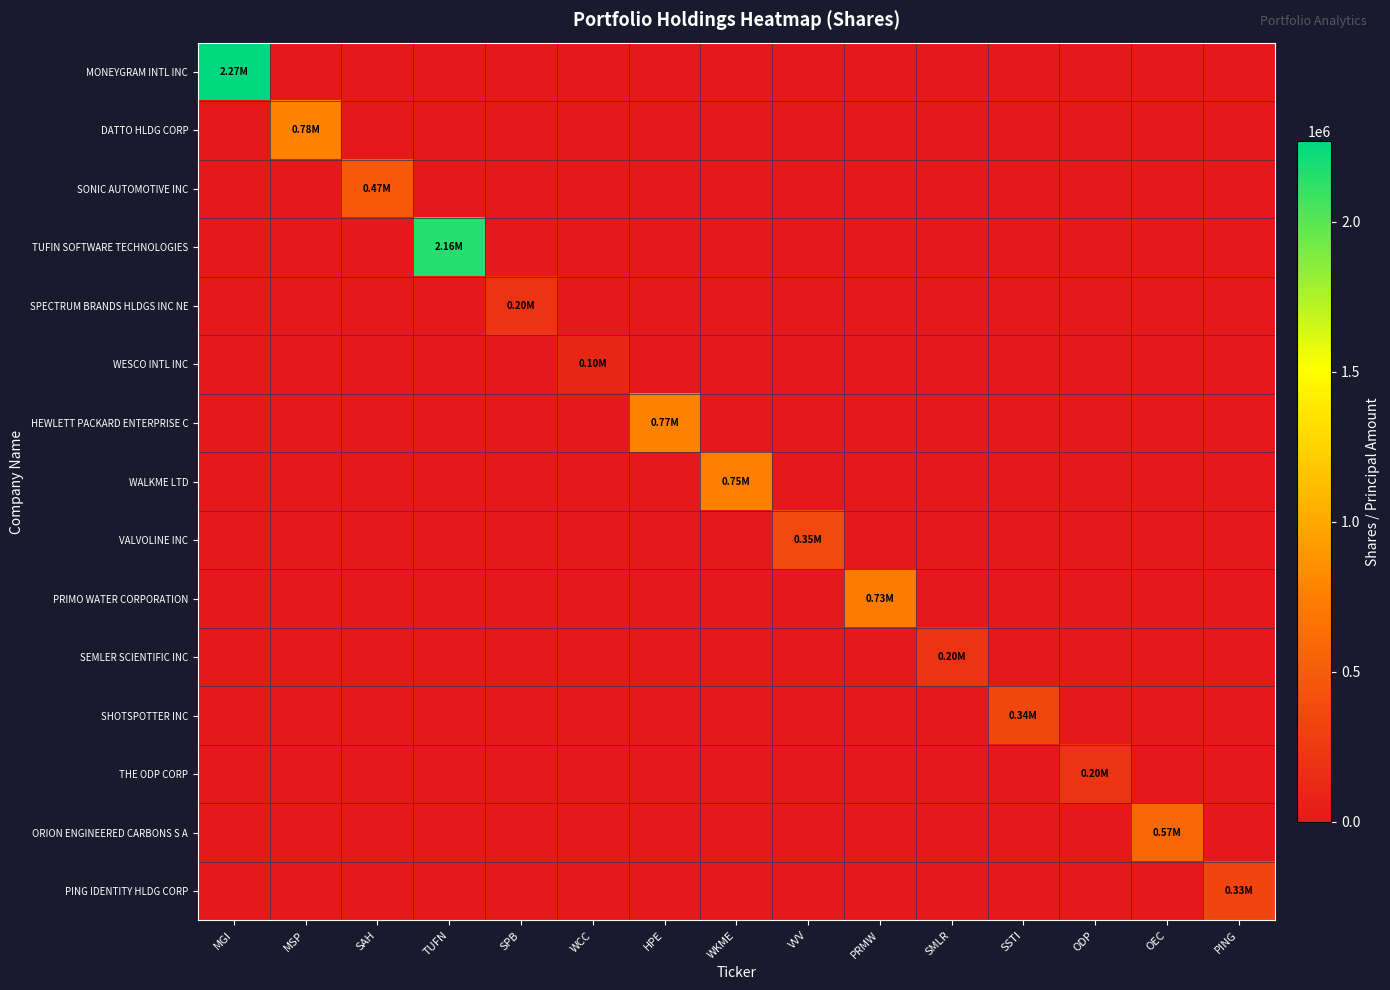

Reading left to right, extract all data points from this chart.

MONEYGRAM INTL INC: MGI=2267500	MSP=0	SAH=0	TUFN=0	SPB=0	WCC=0	HPE=0	WKME=0	VVV=0	PRMW=0	SMLR=0	SSTI=0	ODP=0	OEC=0	PING=0
DATTO HLDG CORP: MGI=0	MSP=776000	SAH=0	TUFN=0	SPB=0	WCC=0	HPE=0	WKME=0	VVV=0	PRMW=0	SMLR=0	SSTI=0	ODP=0	OEC=0	PING=0
SONIC AUTOMOTIVE INC: MGI=0	MSP=0	SAH=470000	TUFN=0	SPB=0	WCC=0	HPE=0	WKME=0	VVV=0	PRMW=0	SMLR=0	SSTI=0	ODP=0	OEC=0	PING=0
TUFIN SOFTWARE TECHNOLOGIES: MGI=0	MSP=0	SAH=0	TUFN=2161000	SPB=0	WCC=0	HPE=0	WKME=0	VVV=0	PRMW=0	SMLR=0	SSTI=0	ODP=0	OEC=0	PING=0
SPECTRUM BRANDS HLDGS INC NE: MGI=0	MSP=0	SAH=0	TUFN=0	SPB=199510	WCC=0	HPE=0	WKME=0	VVV=0	PRMW=0	SMLR=0	SSTI=0	ODP=0	OEC=0	PING=0
WESCO INTL INC: MGI=0	MSP=0	SAH=0	TUFN=0	SPB=0	WCC=100000	HPE=0	WKME=0	VVV=0	PRMW=0	SMLR=0	SSTI=0	ODP=0	OEC=0	PING=0
HEWLETT PACKARD ENTERPRISE C: MGI=0	MSP=0	SAH=0	TUFN=0	SPB=0	WCC=0	HPE=765000	WKME=0	VVV=0	PRMW=0	SMLR=0	SSTI=0	ODP=0	OEC=0	PING=0
WALKME LTD: MGI=0	MSP=0	SAH=0	TUFN=0	SPB=0	WCC=0	HPE=0	WKME=753364	VVV=0	PRMW=0	SMLR=0	SSTI=0	ODP=0	OEC=0	PING=0
VALVOLINE INC: MGI=0	MSP=0	SAH=0	TUFN=0	SPB=0	WCC=0	HPE=0	WKME=0	VVV=353000	PRMW=0	SMLR=0	SSTI=0	ODP=0	OEC=0	PING=0
PRIMO WATER CORPORATION: MGI=0	MSP=0	SAH=0	TUFN=0	SPB=0	WCC=0	HPE=0	WKME=0	VVV=0	PRMW=735000	SMLR=0	SSTI=0	ODP=0	OEC=0	PING=0
SEMLER SCIENTIFIC INC: MGI=0	MSP=0	SAH=0	TUFN=0	SPB=0	WCC=0	HPE=0	WKME=0	VVV=0	PRMW=0	SMLR=200000	SSTI=0	ODP=0	OEC=0	PING=0
SHOTSPOTTER INC: MGI=0	MSP=0	SAH=0	TUFN=0	SPB=0	WCC=0	HPE=0	WKME=0	VVV=0	PRMW=0	SMLR=0	SSTI=340000	ODP=0	OEC=0	PING=0
THE ODP CORP: MGI=0	MSP=0	SAH=0	TUFN=0	SPB=0	WCC=0	HPE=0	WKME=0	VVV=0	PRMW=0	SMLR=0	SSTI=0	ODP=200000	OEC=0	PING=0
ORION ENGINEERED CARBONS S A: MGI=0	MSP=0	SAH=0	TUFN=0	SPB=0	WCC=0	HPE=0	WKME=0	VVV=0	PRMW=0	SMLR=0	SSTI=0	ODP=0	OEC=570063	PING=0
PING IDENTITY HLDG CORP: MGI=0	MSP=0	SAH=0	TUFN=0	SPB=0	WCC=0	HPE=0	WKME=0	VVV=0	PRMW=0	SMLR=0	SSTI=0	ODP=0	OEC=0	PING=331300